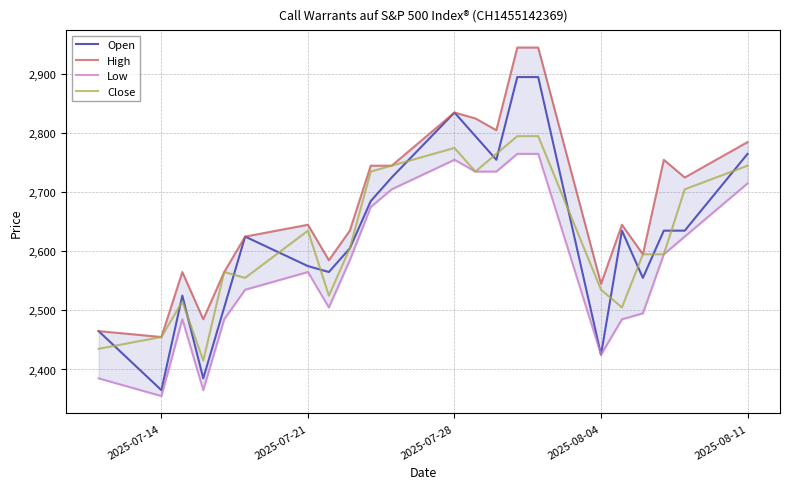

Which category has the lowest value in the Open series?

2025-07-14